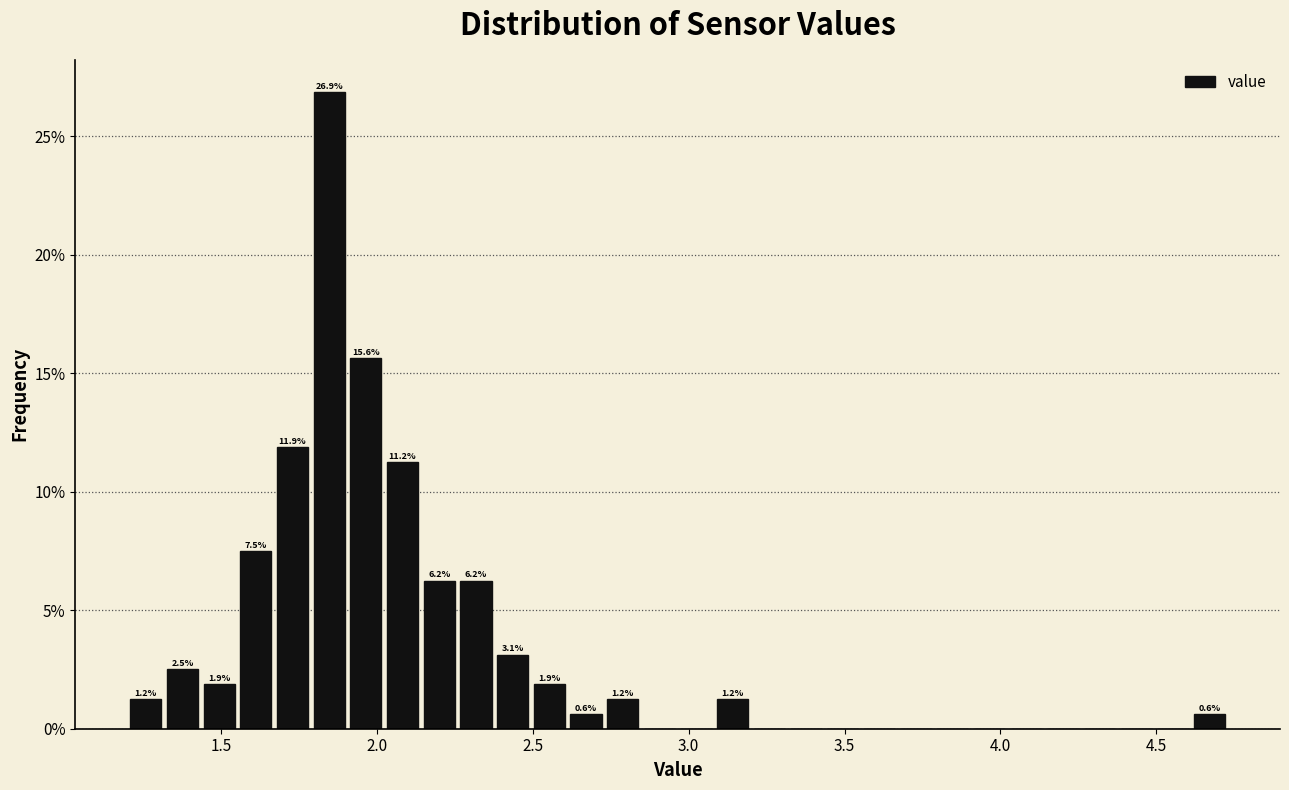

Read against the x-axis, roughly where is the centre of the tallest bar?

1.85